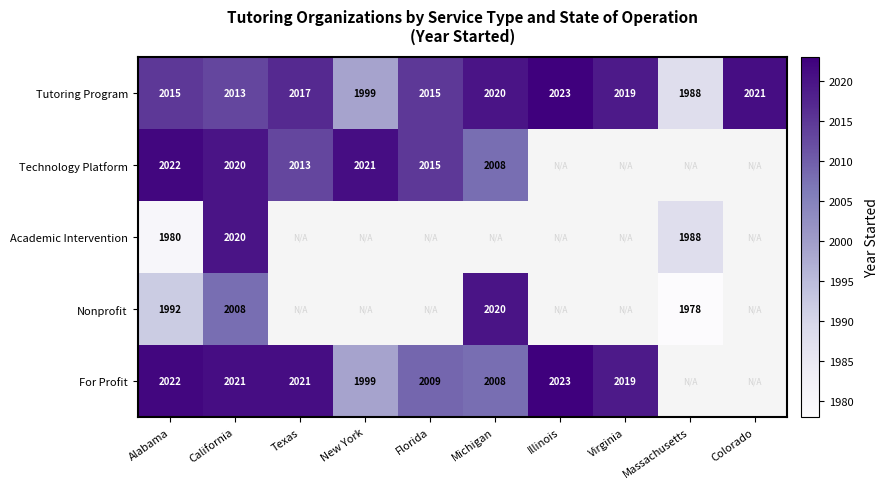

Is it true that Nonprofit equals 764 at Alabama?

False